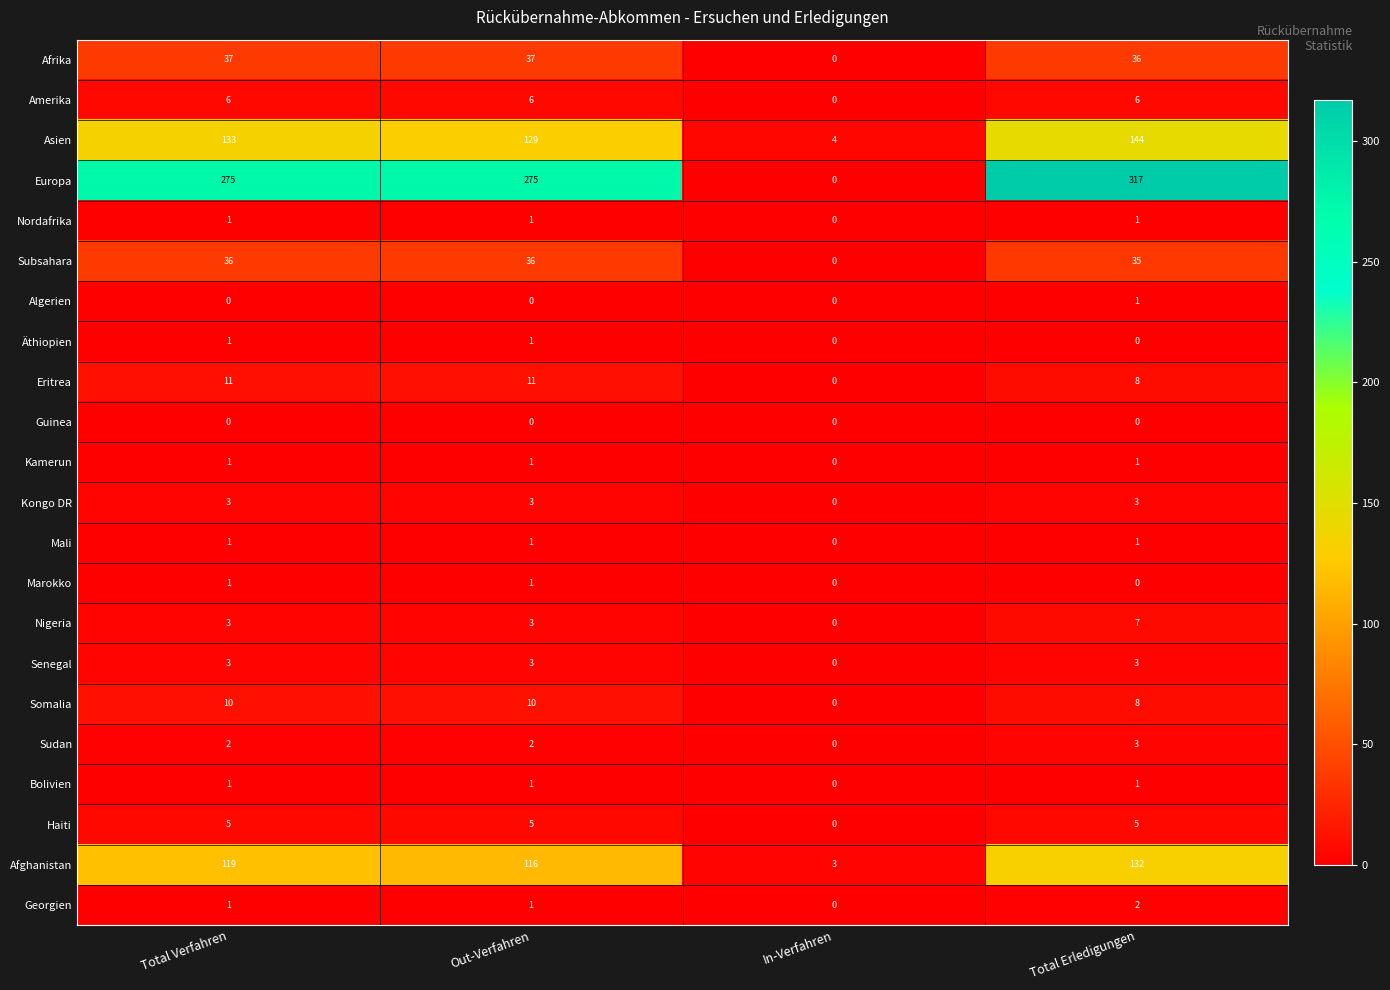

At which category is the sum across all series the highest?

Total Erledigungen